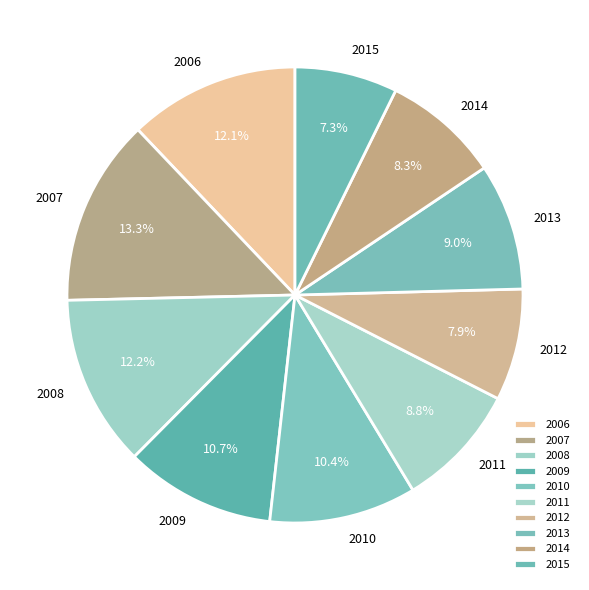

True or false: 2008 accounts for 12% of the total.

True